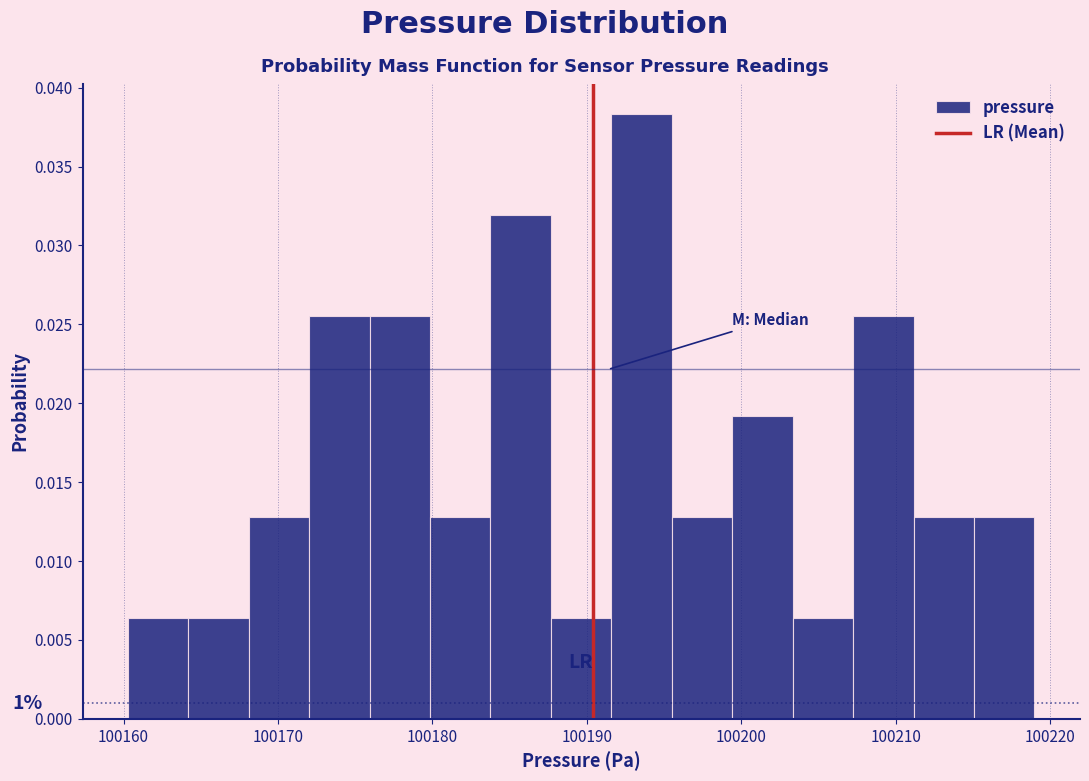

Around what value on the x-axis is the tallest bar? Give the approximate position of its centre, as read against the axis.

100194